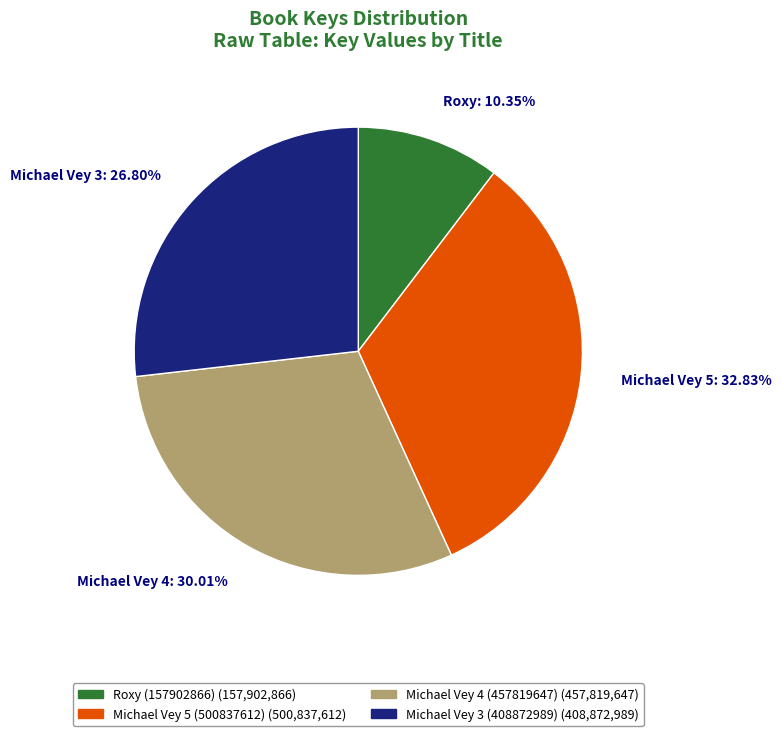

Is there any slice that represents more than half of the pie?

No